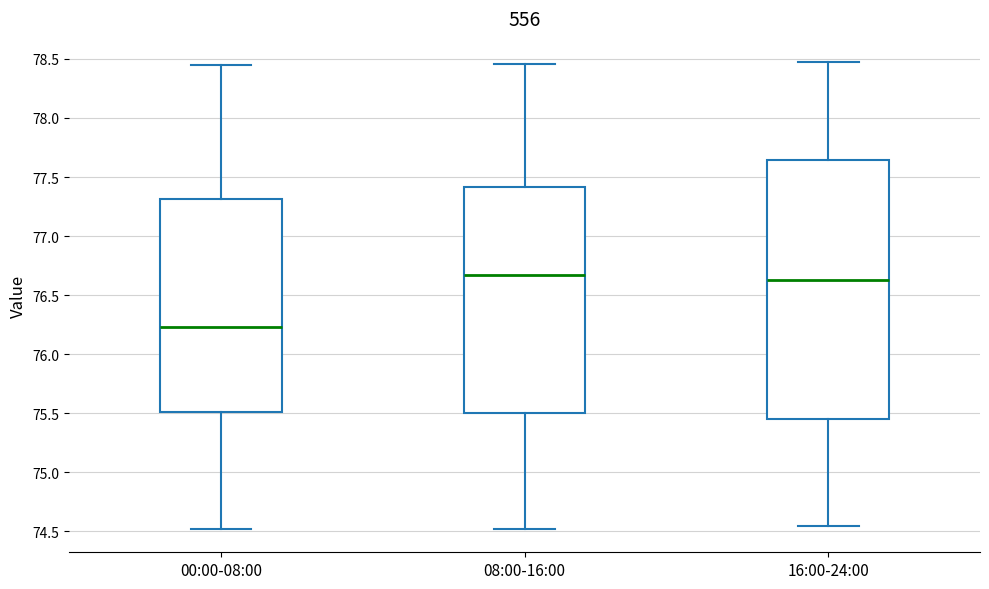

Which box has the lowest median line?

00:00-08:00